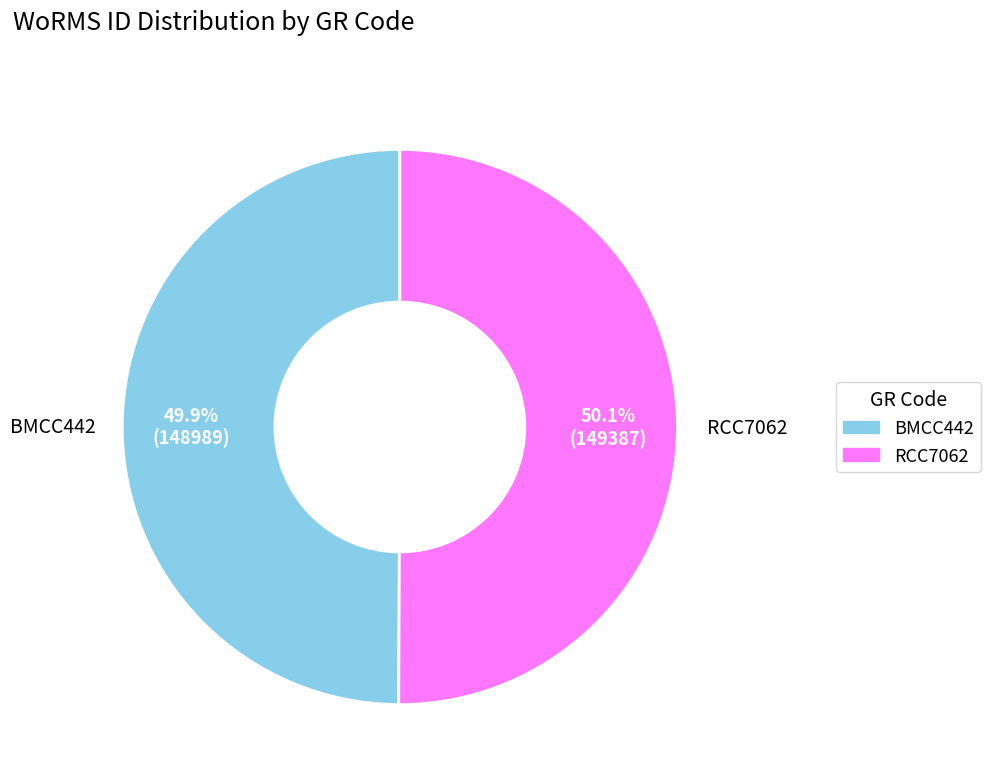

Does any single category account for the majority?

Yes